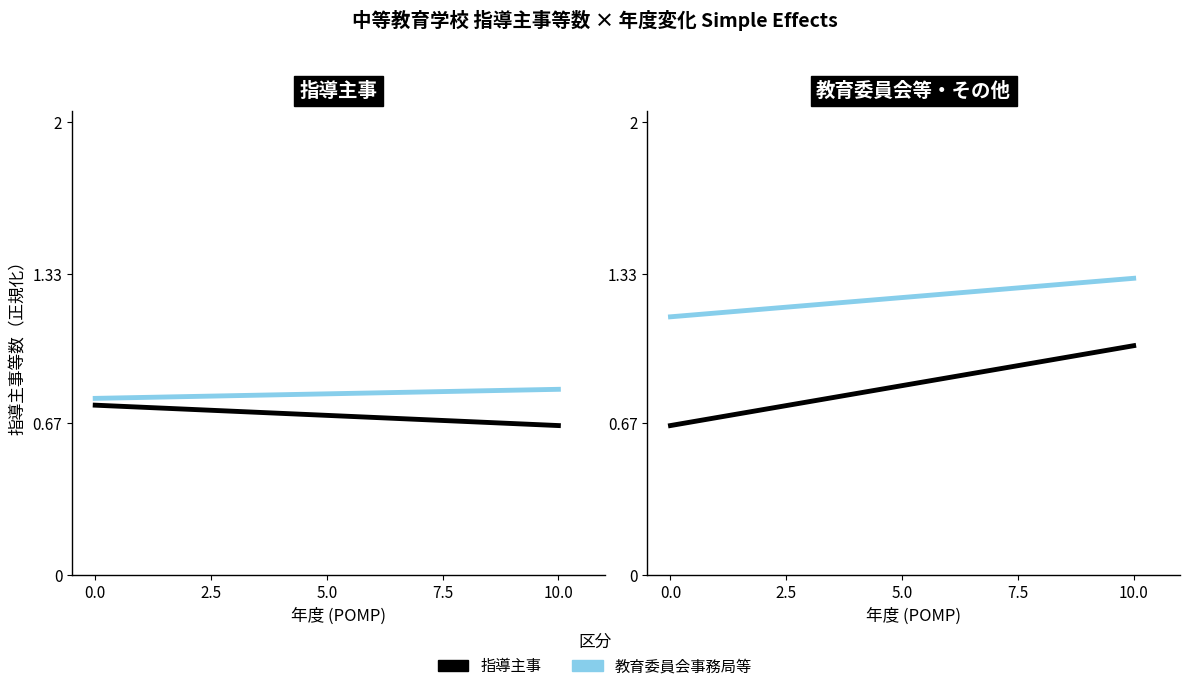

Which series has the largest total across all categories?

教育委員会等